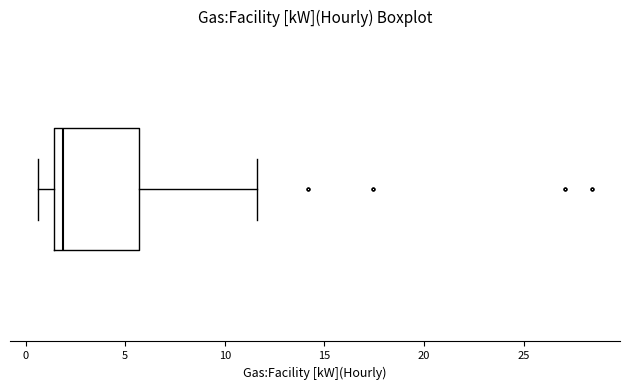

Read this box plot against the x-axis: the position of the median line, the range covered by the box, and the ends of both whiskers. The values are not printed on the chart, so give them approximately, as read against the axis.

median 2.0, box 1.5 to 5.5, whiskers 0.5 to 11.5